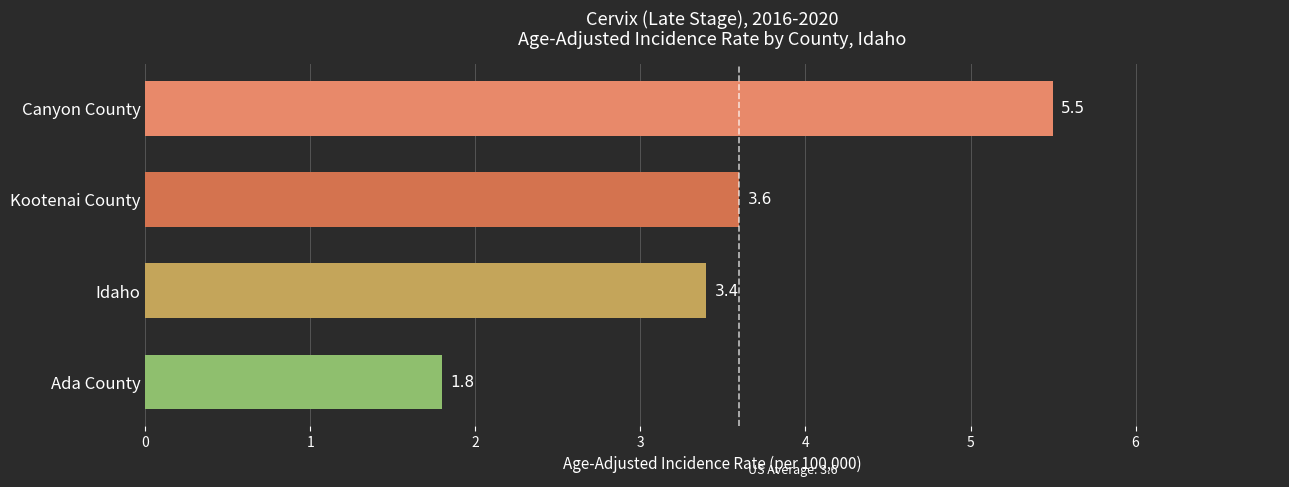

At which label is the value closest to 3?

Idaho